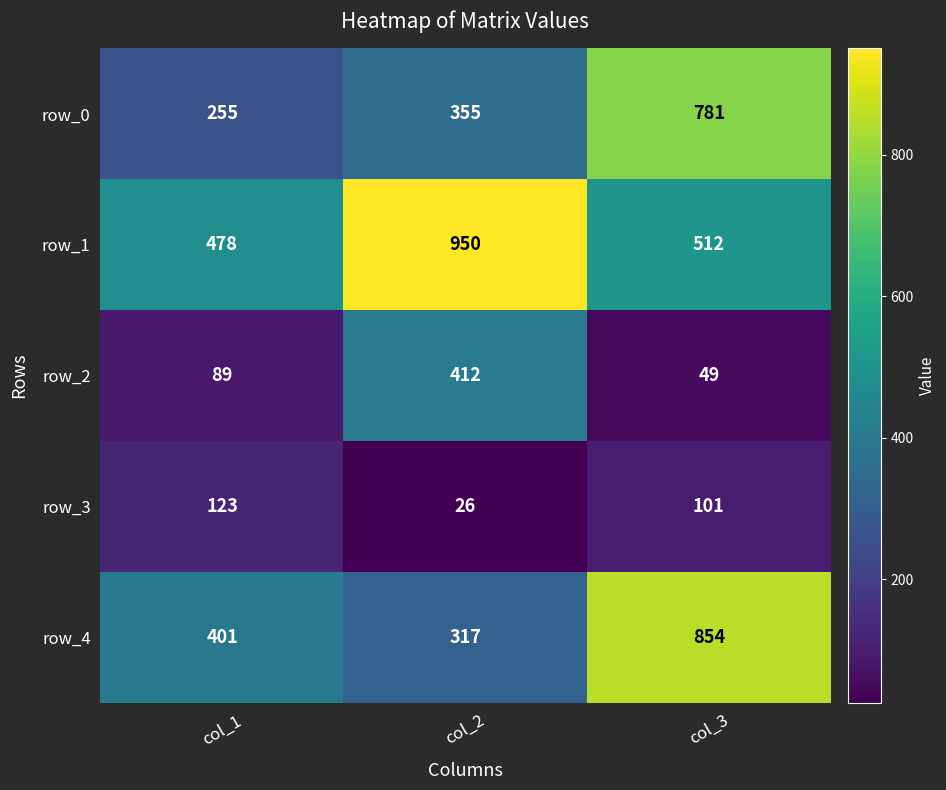

Which series has the largest total across all categories?

row_1